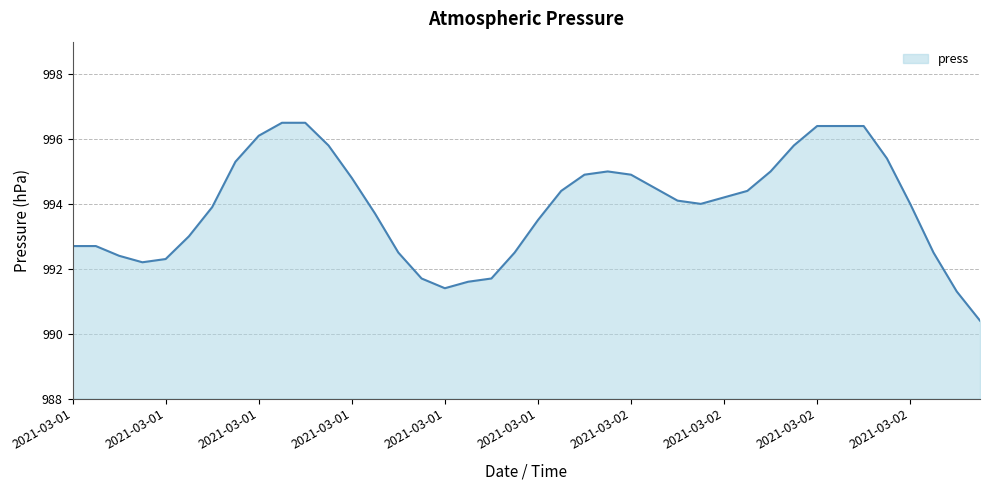

What is the difference between the maximum and minimum values?

6.1